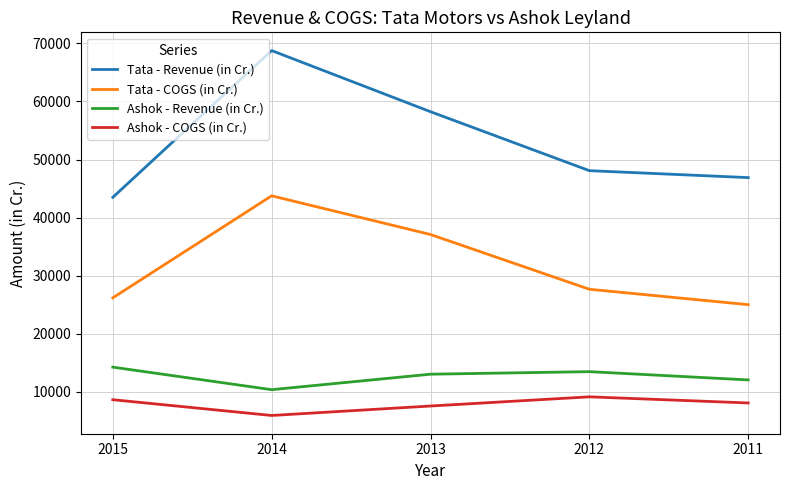

What are all the series names shown in the legend?

Tata - Revenue (in Cr.), Tata - COGS (in Cr.), Ashok - Revenue (in Cr.), Ashok - COGS (in Cr.)